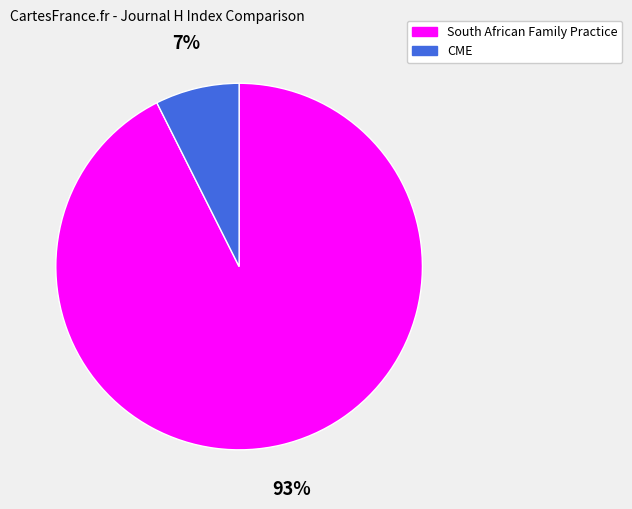

To the nearest percent, what portion does CME represent?

7%